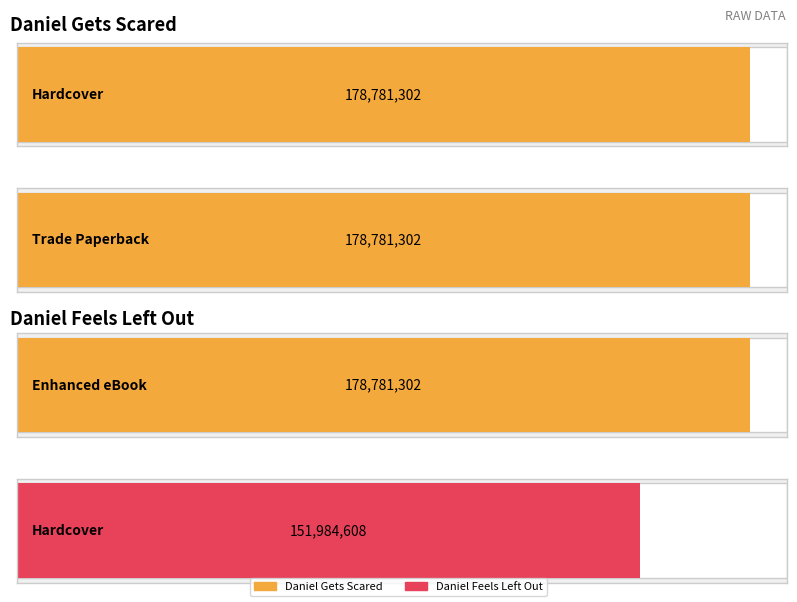

At which category is the sum across all series the highest?

Hardcover